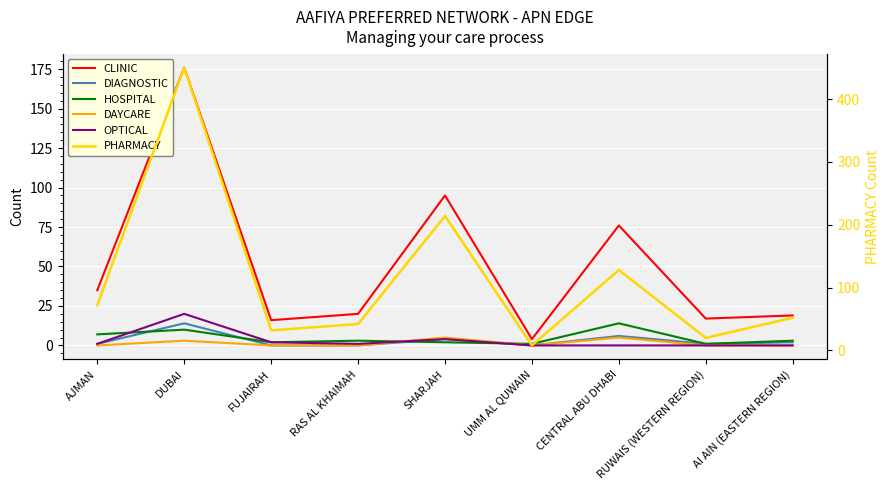

Reading left to right, what are all the values shown in this chart?

CLINIC: 35	176	16	20	95	4	76	17	19
DIAGNOSTIC: 1	14	0	0	4	0	6	1	2
HOSPITAL: 7	10	2	3	2	1	14	1	3
DAYCARE: 0	3	0	0	5	0	5	0	0
OPTICAL: 1	20	2	1	4	0	0	0	0
PHARMACY: 72	450	32	42	214	8	128	20	52